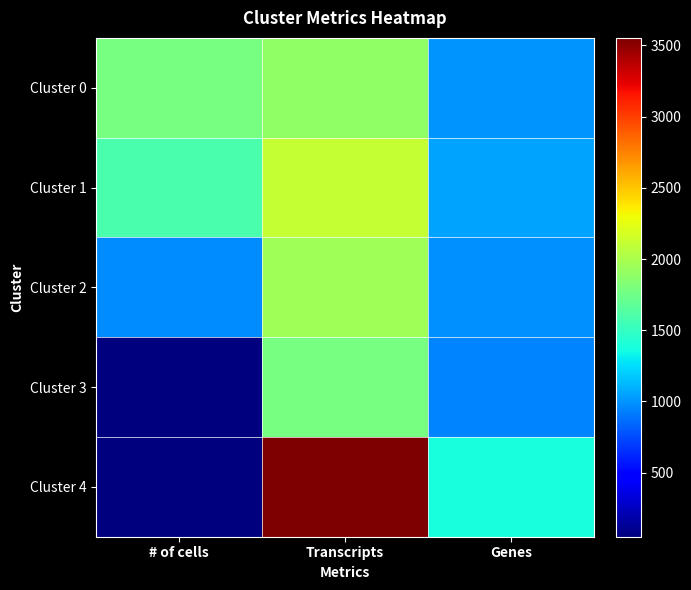

Which has a higher value, # of cells or Transcripts?

Transcripts